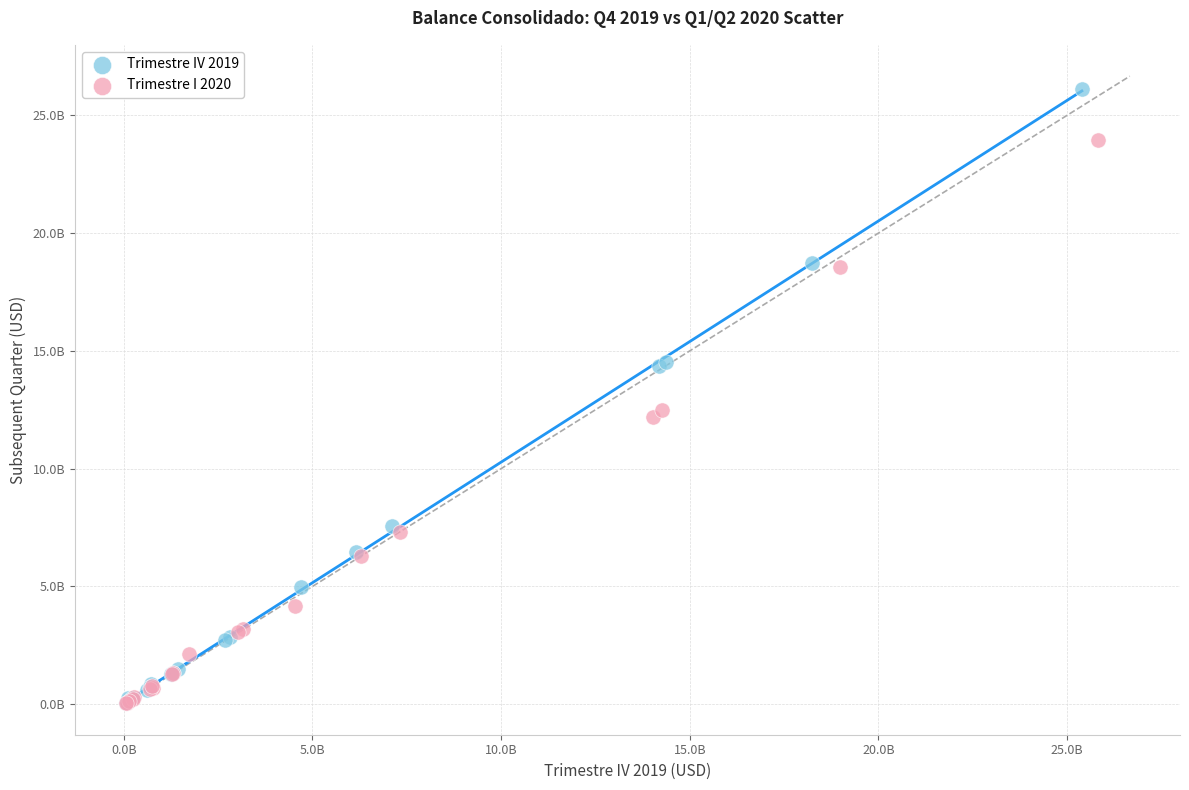

What are all the series names shown in the legend?

Trimestre IV 2019, Trimestre I 2020